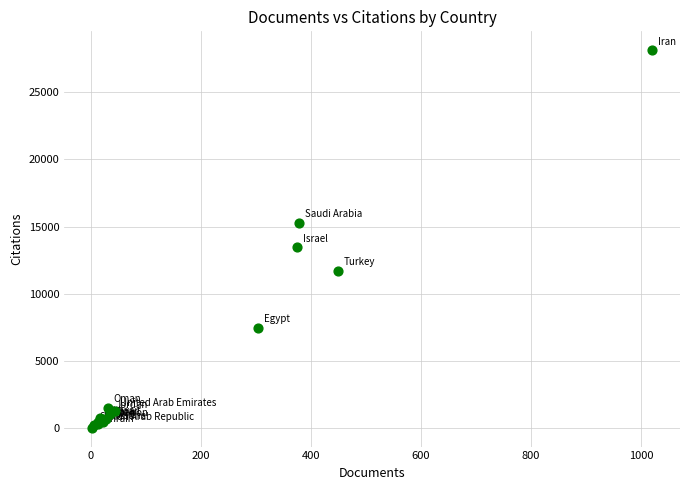

What Y value in the scatter plot is closest to 14076?

13461